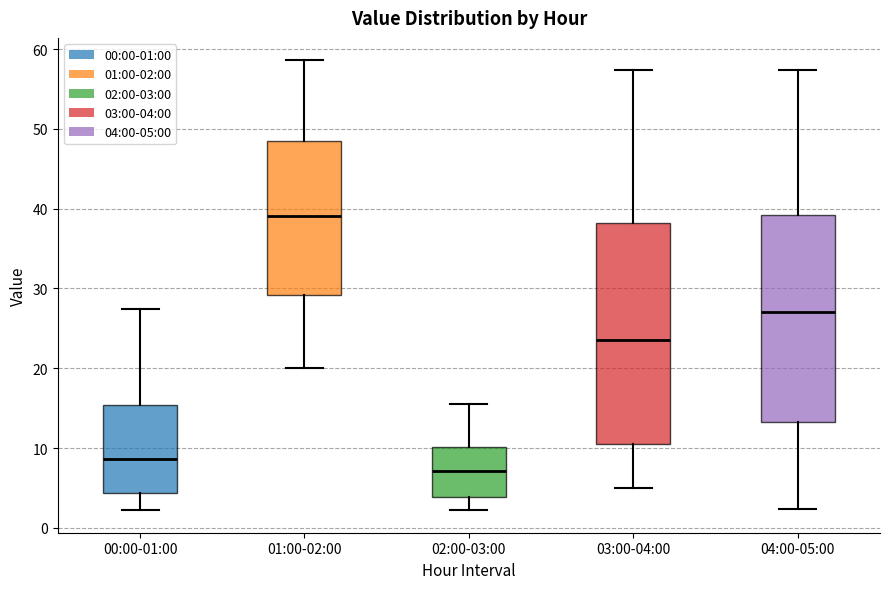

Reading left to right, read every box against the y-axis: the position of its median line, the range the box covers, and the ends of its whiskers. The values are not printed on the chart, so give them approximately, as read against the axis.

00:00-01:00: median 9, box 4 to 15, whiskers 2 to 27
01:00-02:00: median 39, box 29 to 49, whiskers 20 to 59
02:00-03:00: median 7, box 4 to 10, whiskers 2 to 16
03:00-04:00: median 24, box 10 to 38, whiskers 5 to 57
04:00-05:00: median 27, box 13 to 39, whiskers 2 to 57